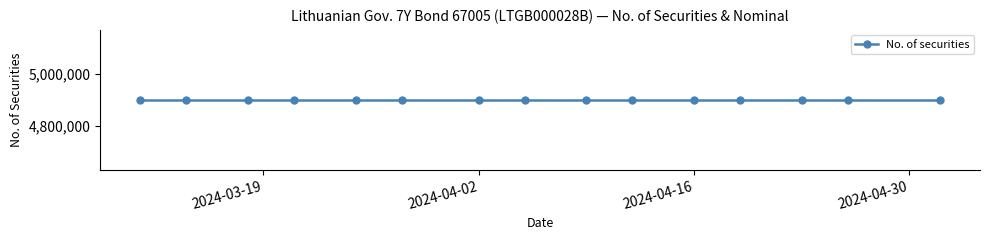

At which category is the sum across all series the highest?

2024-03-11